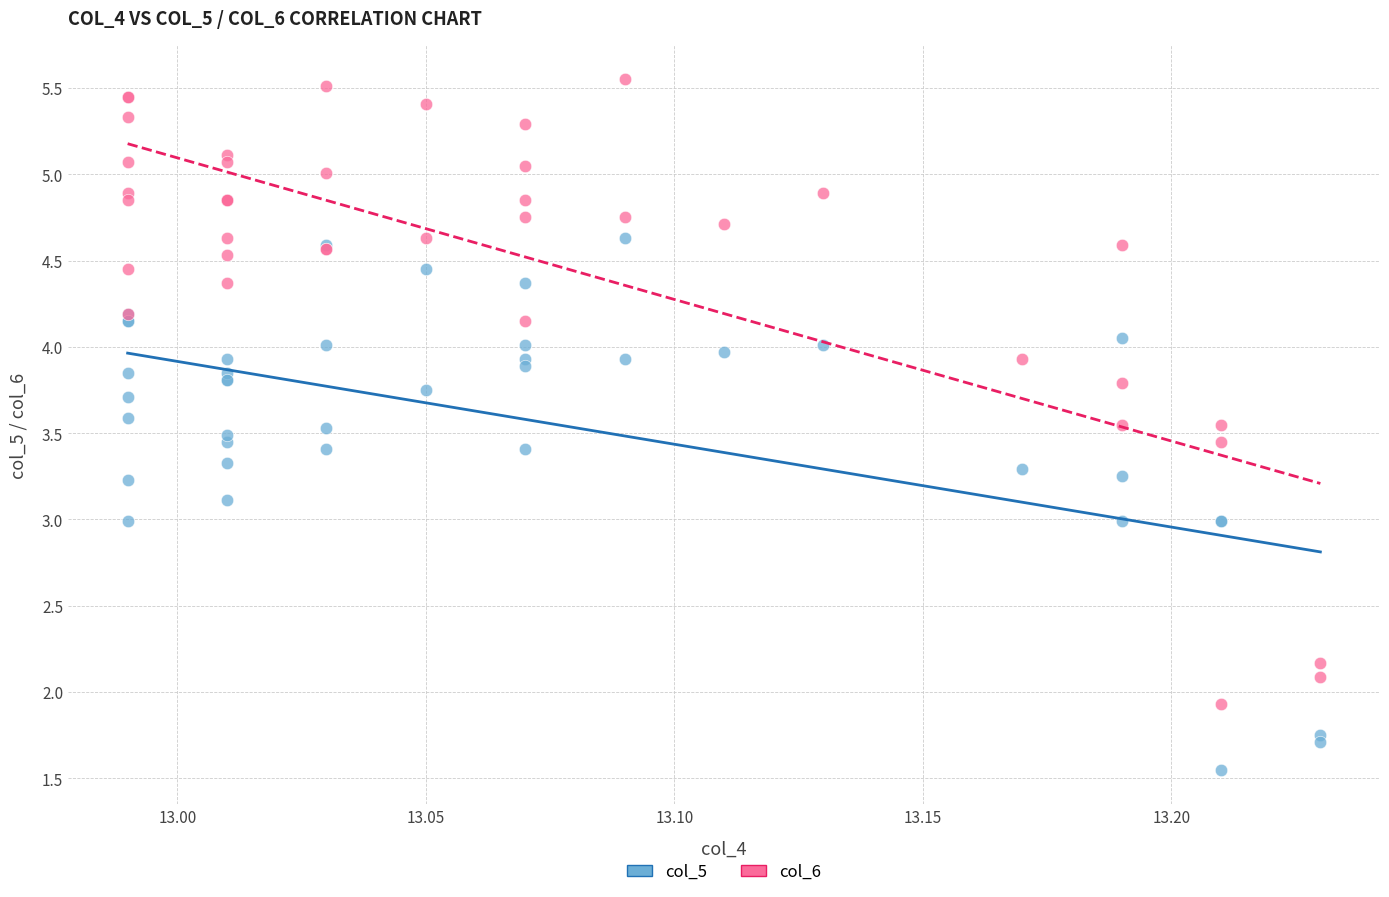

Which series reaches the minimum Y coordinate?

col_5